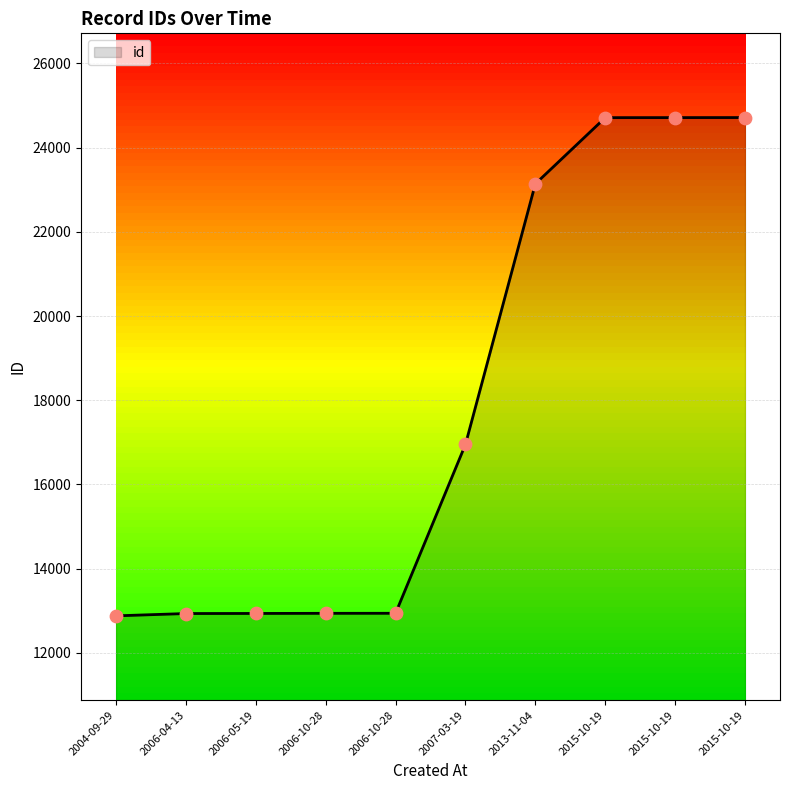

Which has a higher value, 2013-11-04 or 2015-10-19?

2015-10-19